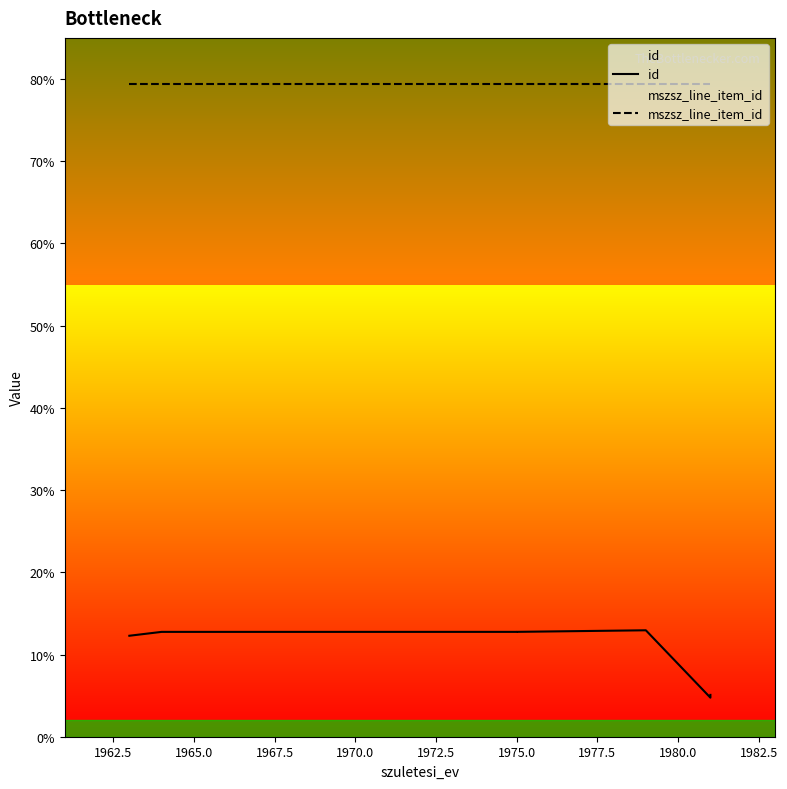

Is this an area chart (filled region under the line)?

No